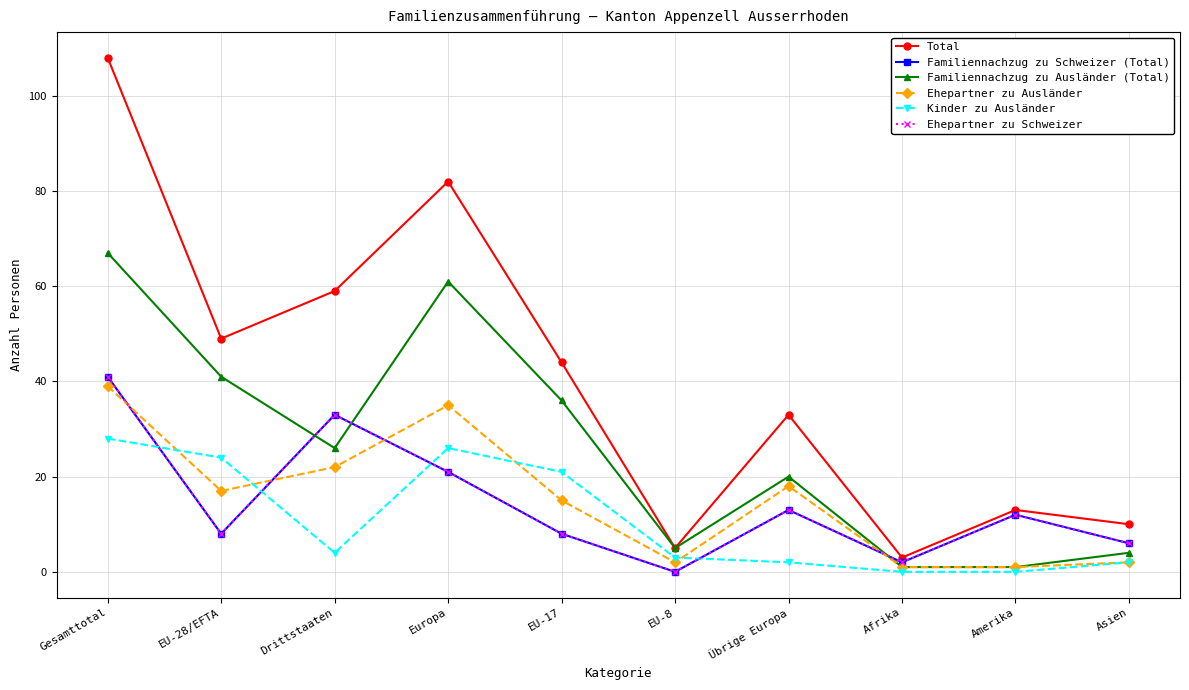

What is the value of the Ehepartner zu Schweizer point at the 5th from the left?

8